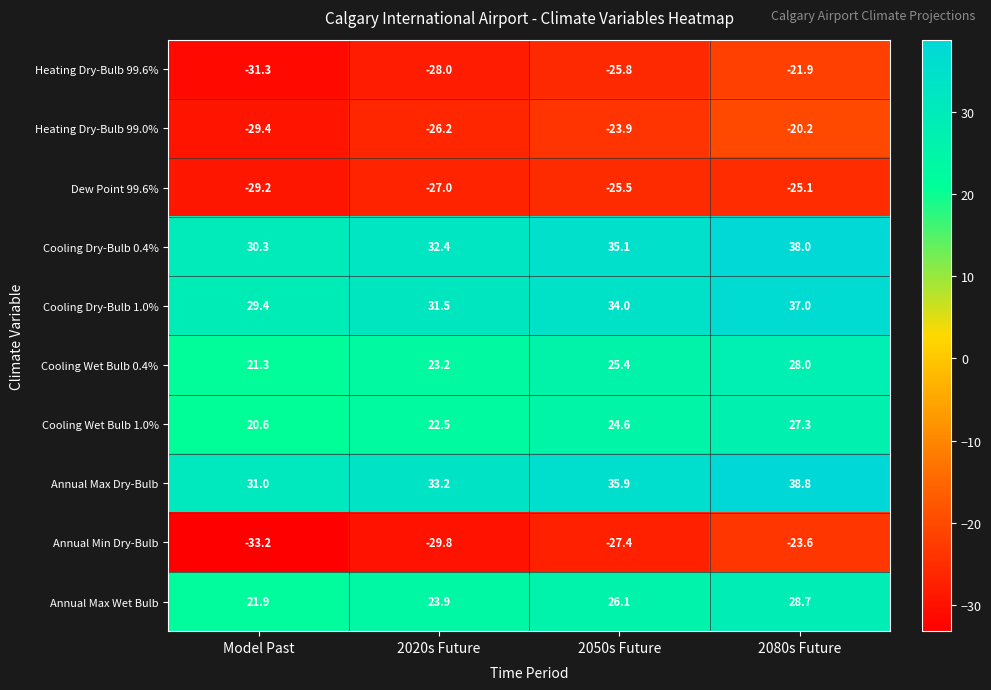

What value does the Annual Min Dry-Bulb series have at 2050s Future?

-27.4